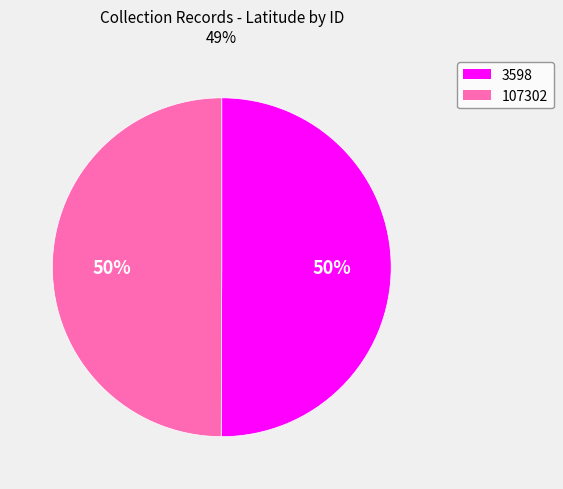

To the nearest percent, what is the combined percentage of 107302 and 3598?

100%